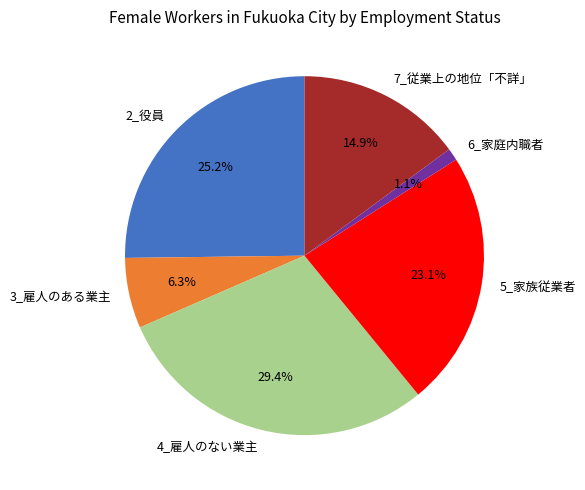

What is the largest slice in the pie chart?

4_雇人のない業主